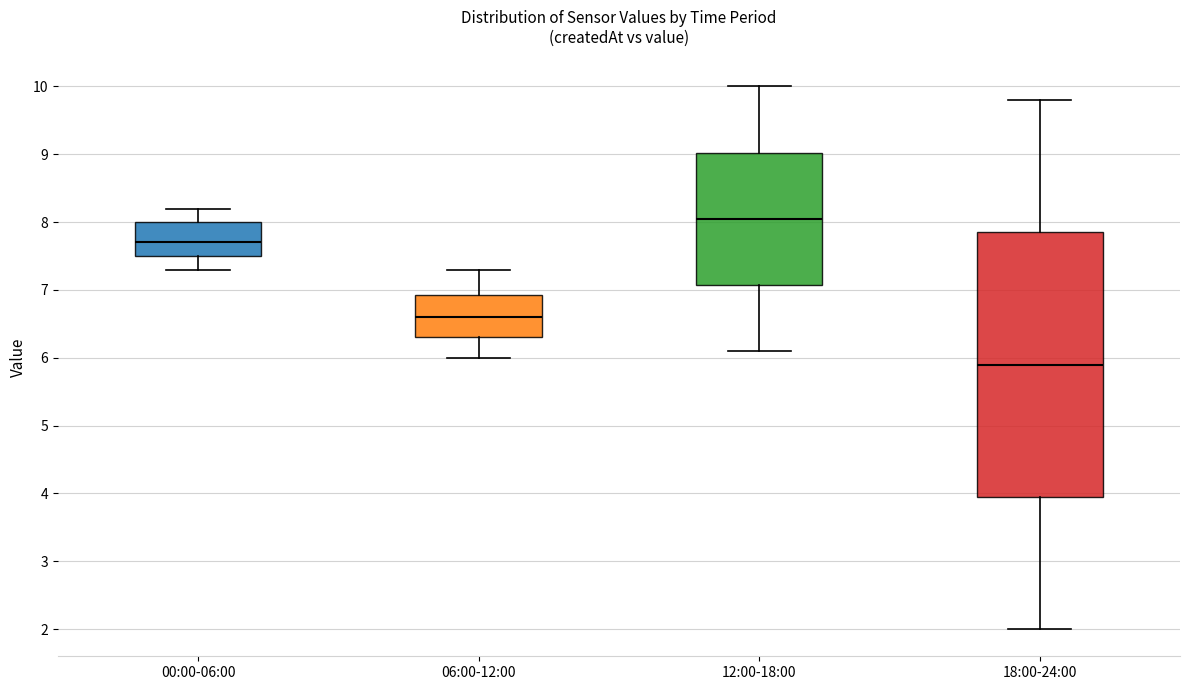

Reading left to right, transcribe this box plot: for each box, give where its median line is, the range the box spans, and where its two whiskers end, as read against the y-axis. The values are not printed on the chart, so give them approximately, as read against the axis.

00:00-06:00: median 7.7, box 7.5 to 8.0, whiskers 7.3 to 8.2
06:00-12:00: median 6.6, box 6.3 to 6.9, whiskers 6.0 to 7.3
12:00-18:00: median 8.1, box 7.1 to 9.0, whiskers 6.1 to 10.0
18:00-24:00: median 5.9, box 4.0 to 7.9, whiskers 2.0 to 9.8